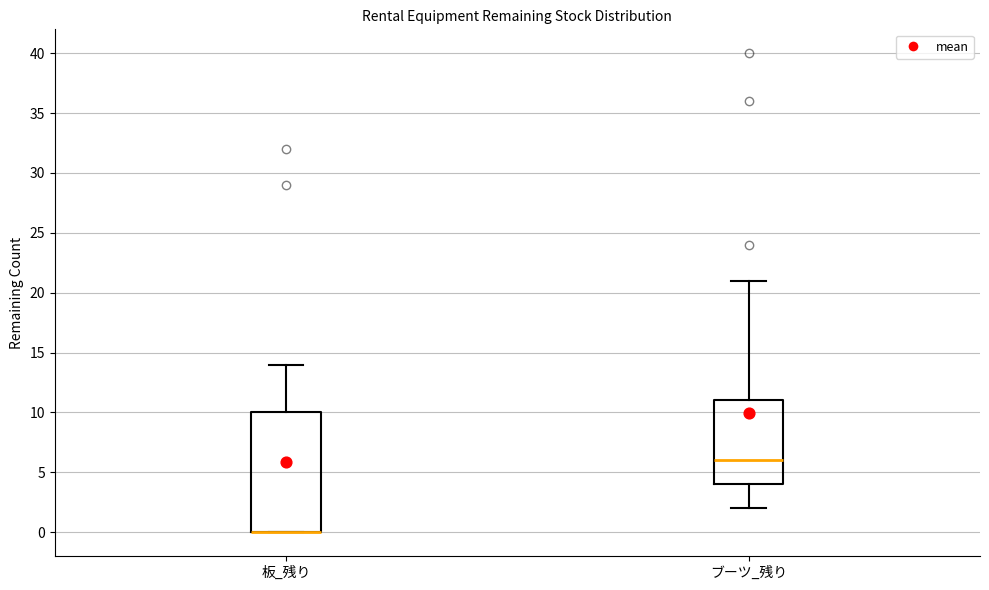

Reading left to right, read every box against the y-axis: the position of its median line, the range the box covers, and the ends of its whiskers. The values are not printed on the chart, so give them approximately, as read against the axis.

板_残り: median 0 (drawn on the box's lower edge), box 0 to 10, whiskers 0 to 14
ブーツ_残り: median 6, box 4 to 11, whiskers 2 to 21